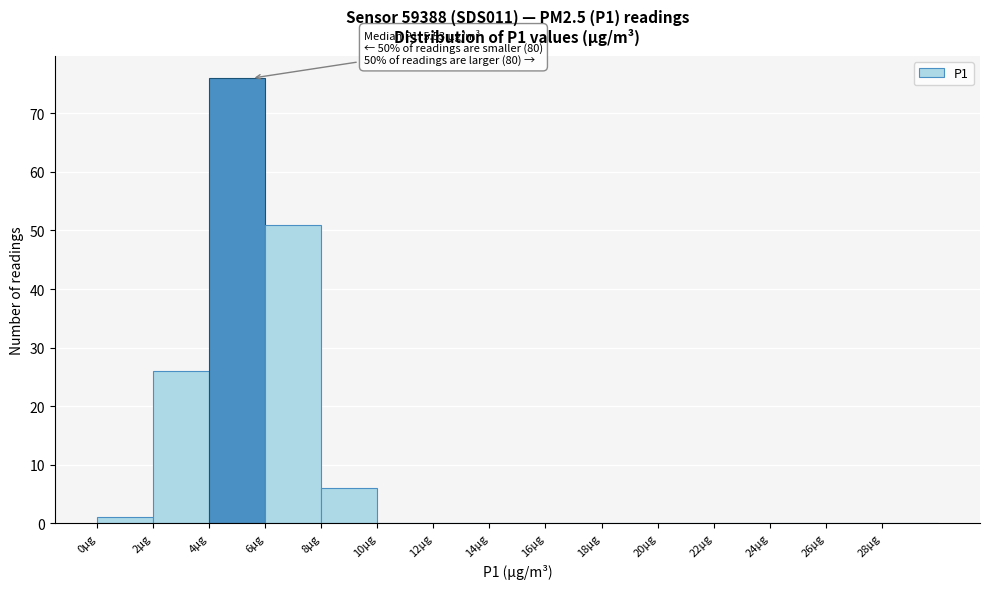

Which range on the x-axis has the tallest bar?

4 to 6